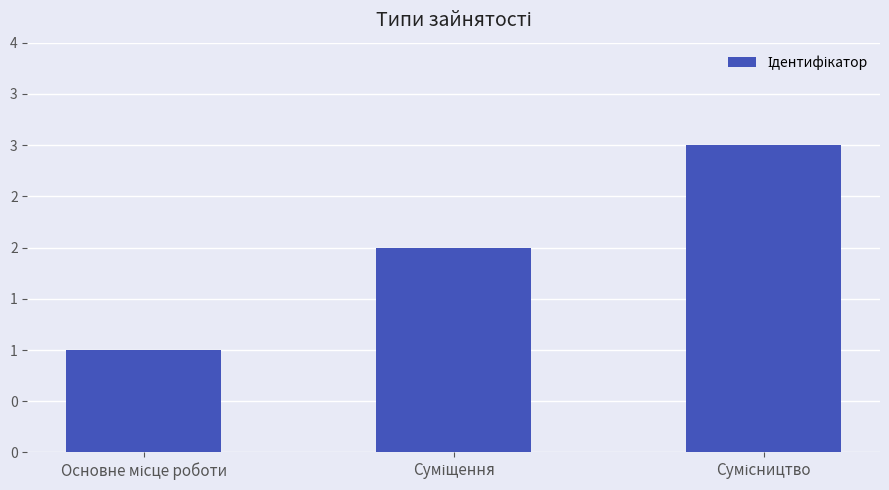

What is the difference between the second highest and minimum values?

1